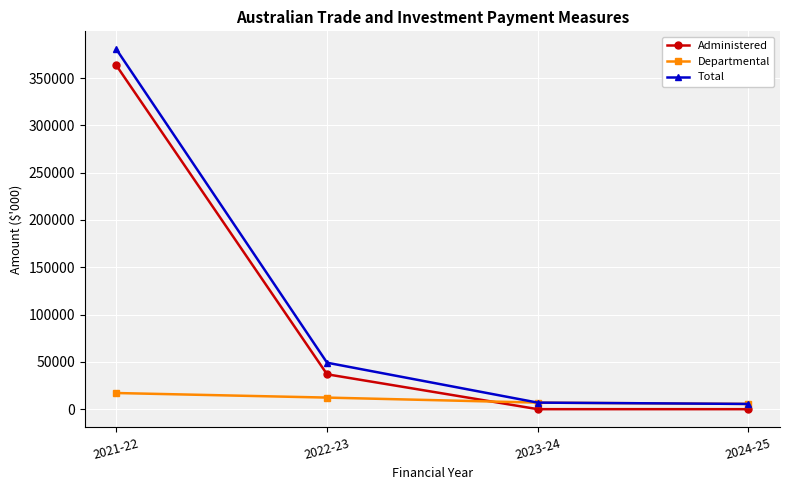

True or false: Administered has a value of 229197 at 2024-25.

False